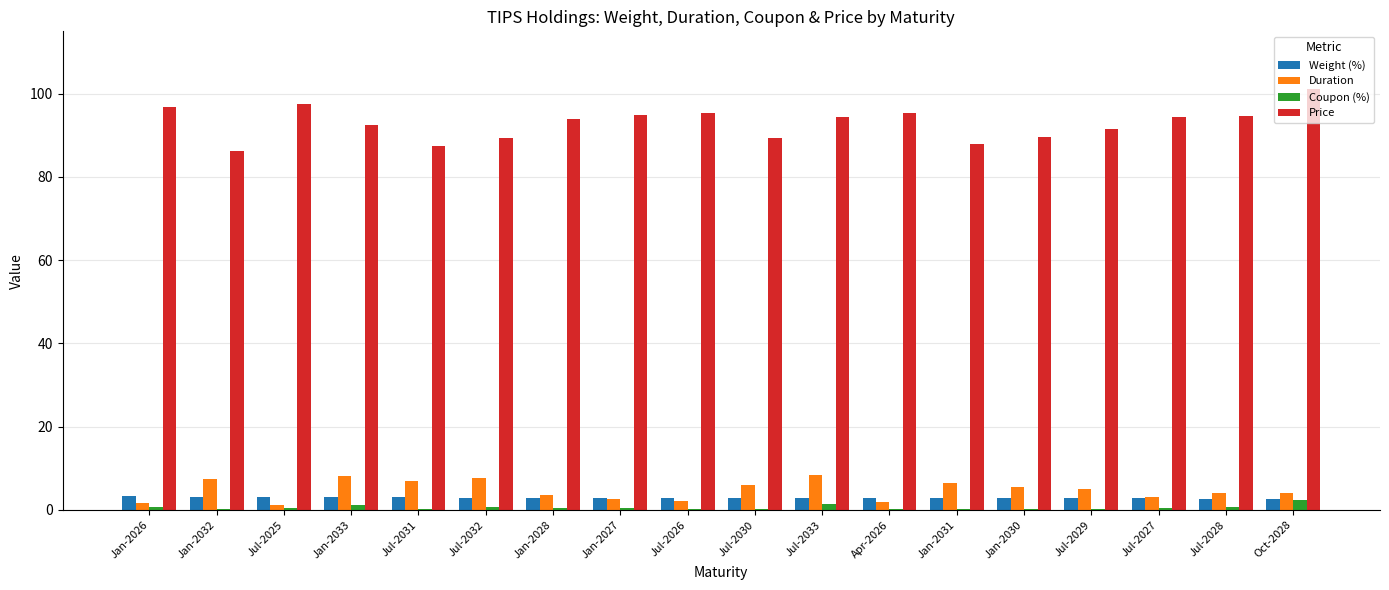

What is the approximate value of Duration at Jan-2030?

5.5